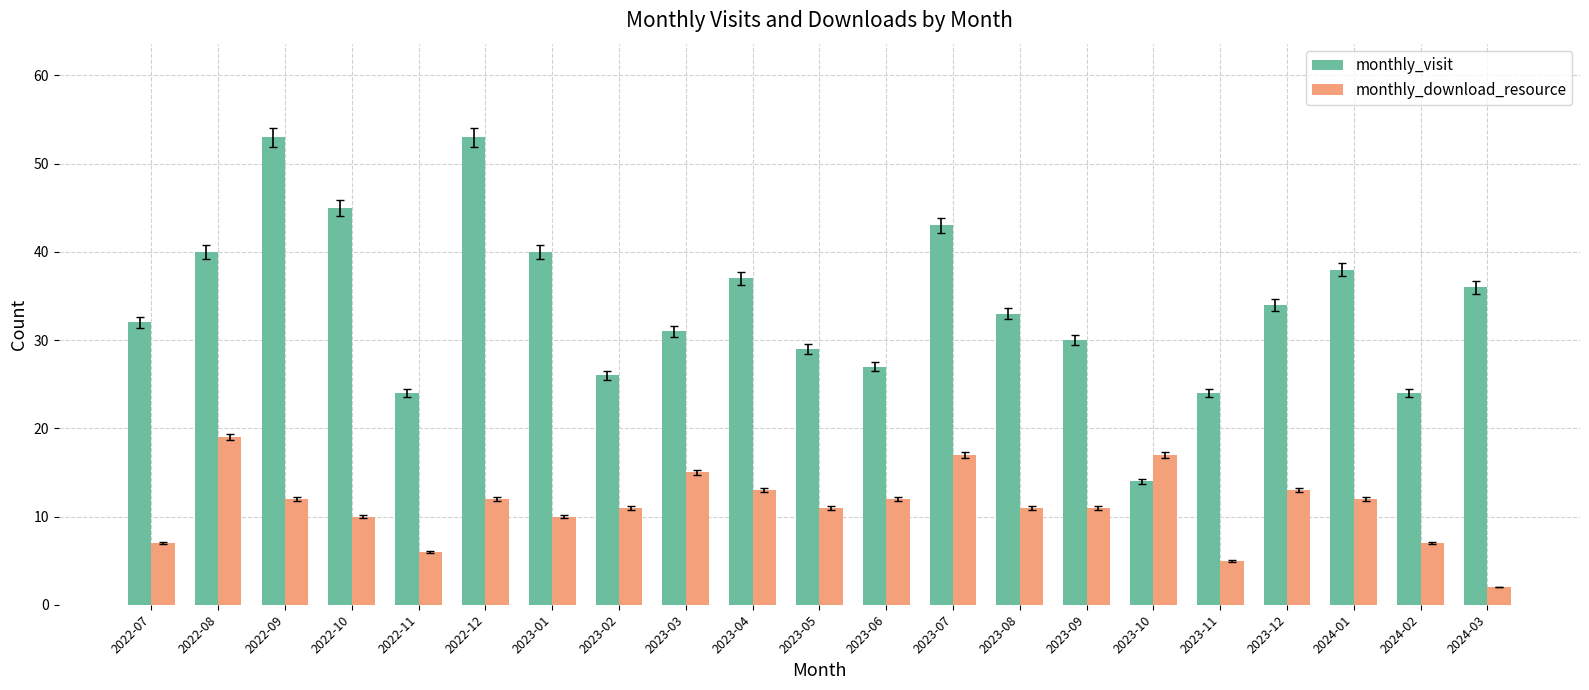

Where does the monthly_download_resource series first go above 11?

2022-08